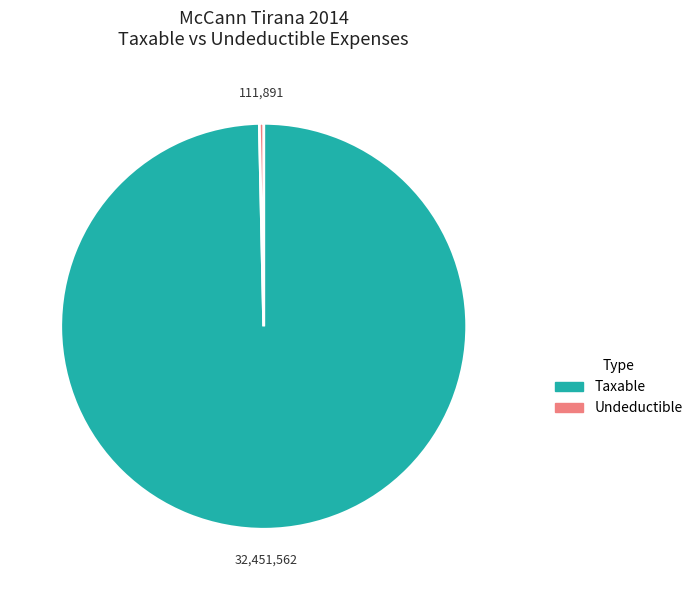

Is there a majority slice in this chart?

Yes